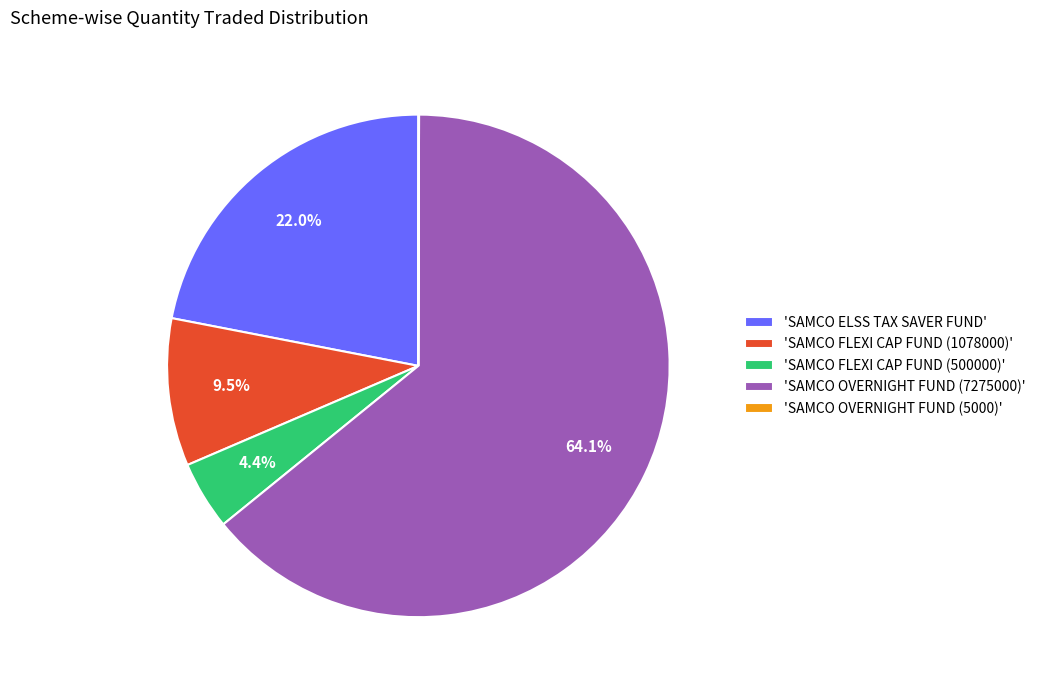

Which slice represents more than half of the pie?

'SAMCO OVERNIGHT FUND (7275000)'